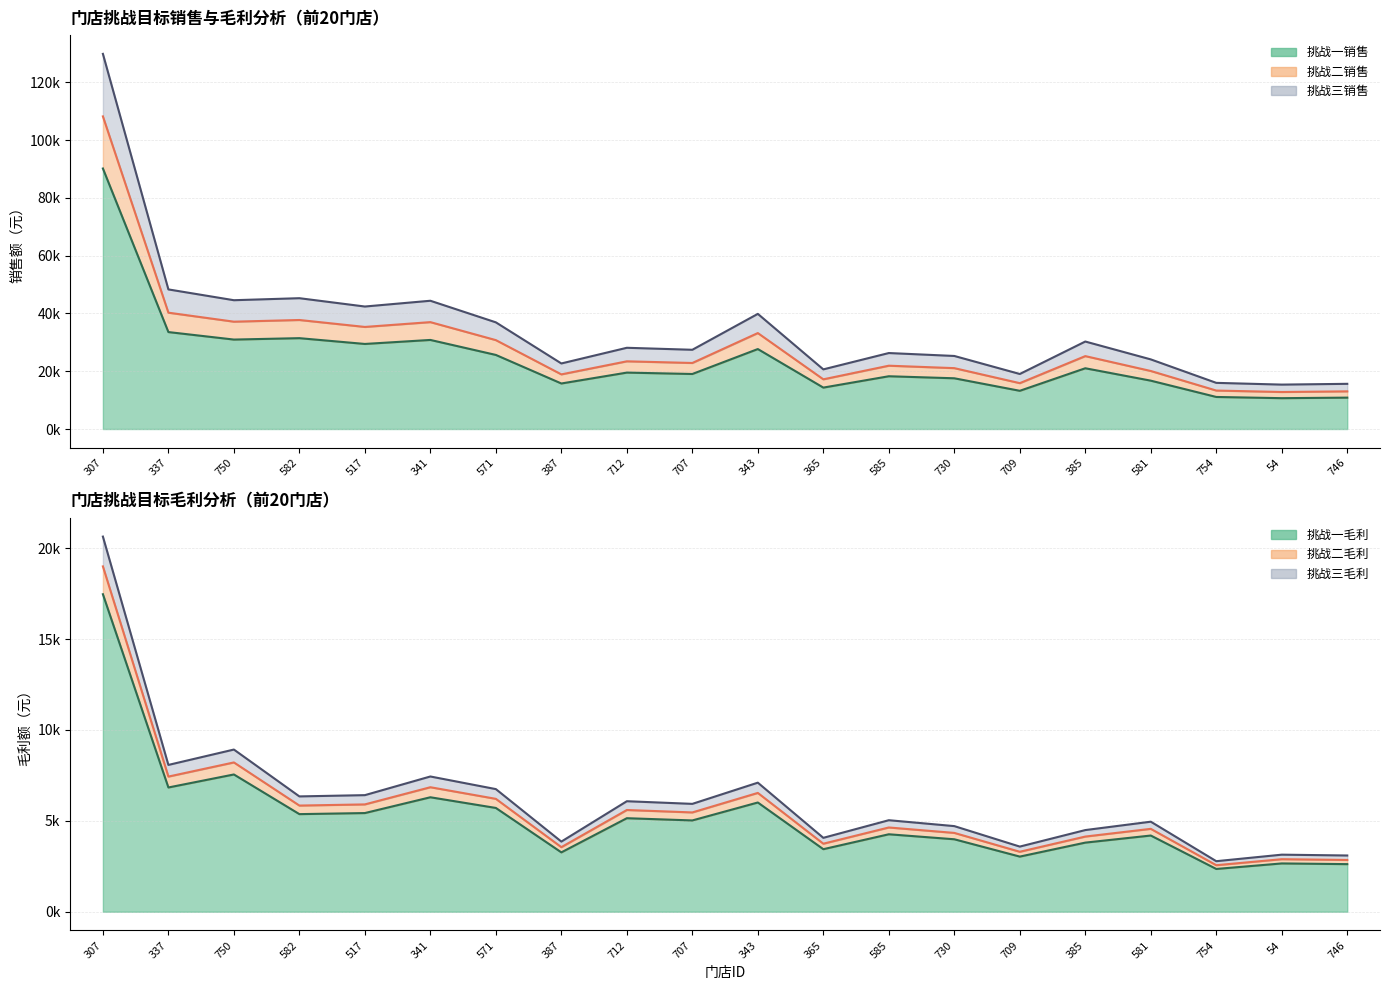

True or false: 挑战三销售 and 挑战二毛利 cross at least once.

False